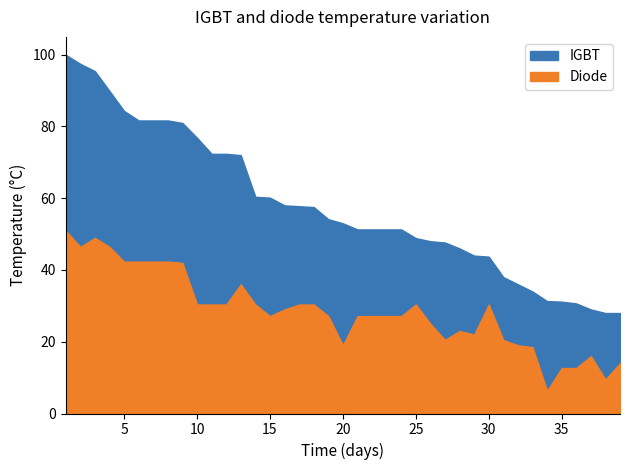

What is the difference between the Diode values at 20 and 26?

6.0